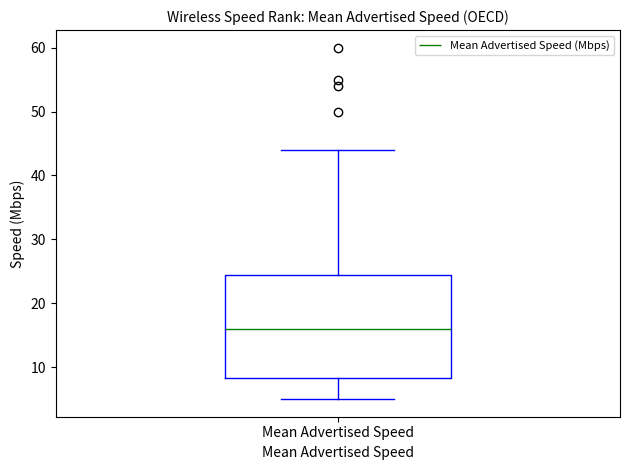

Where is the upper edge of the box for Mean Advertised Speed on the y-axis? The values are not printed on the chart, so give them approximately, as read against the axis.

25